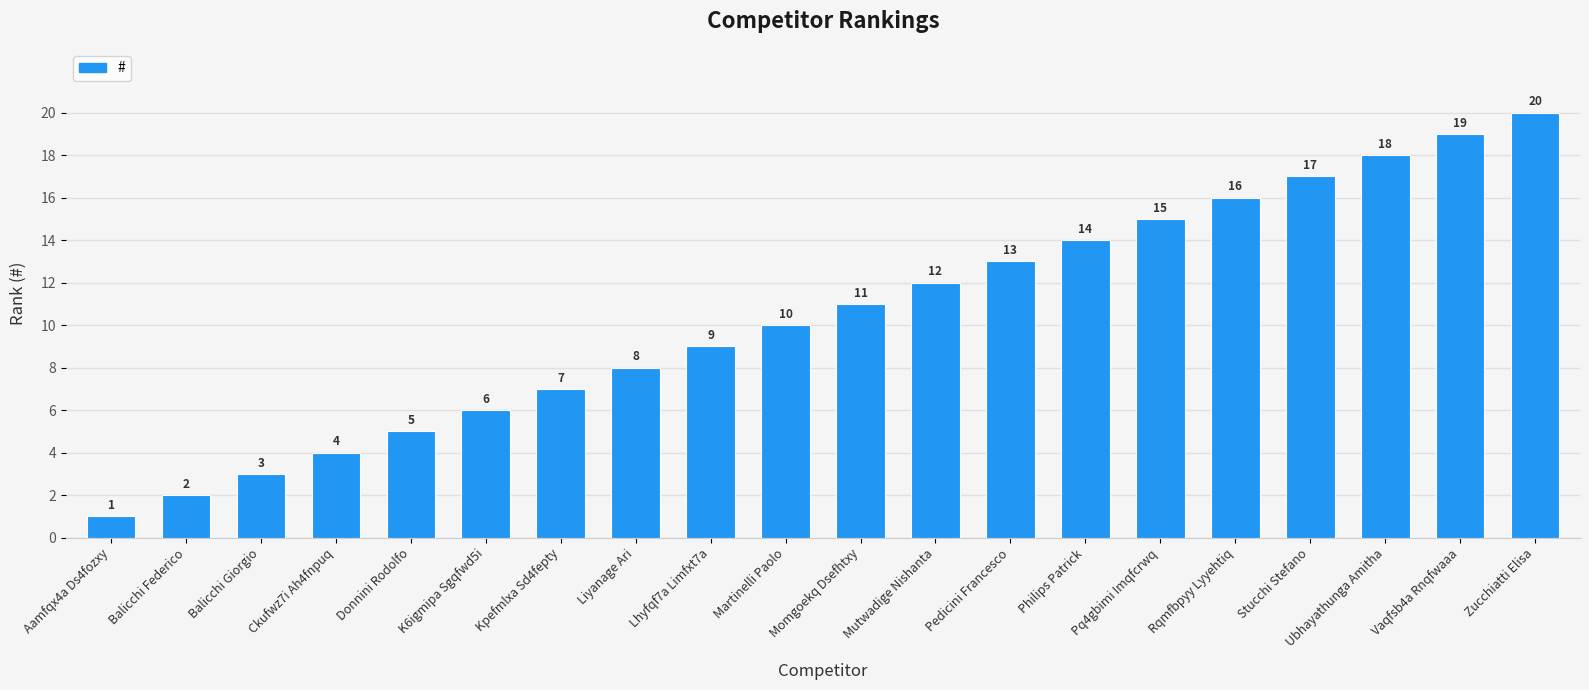

Is it true that the value at Donnini Rodolfo is 9?

False